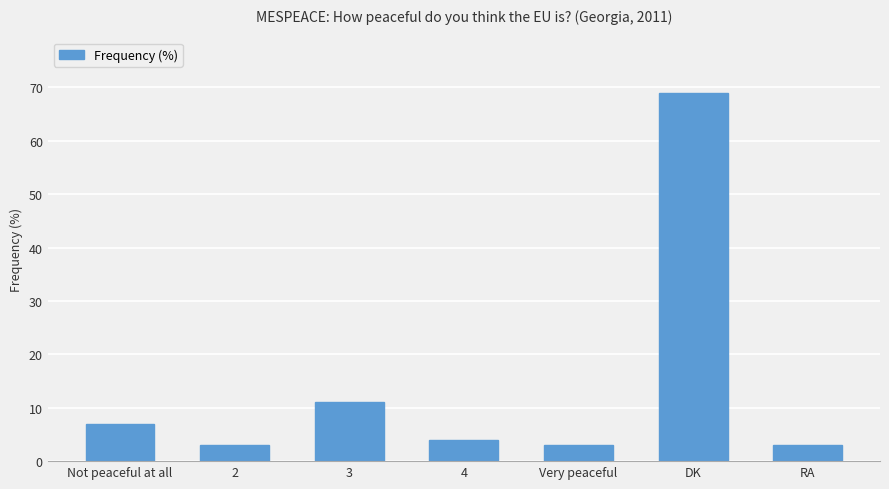

How many data points does each series have?

7